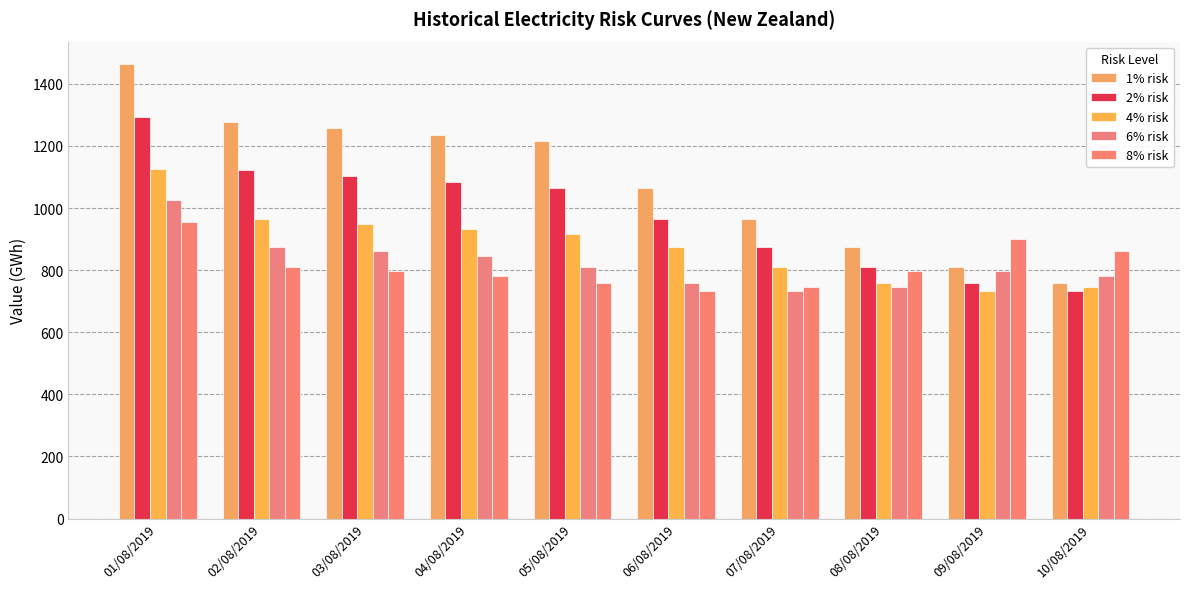

The value of 4% risk at 05/08/2019 is 917.0. True or false?

True